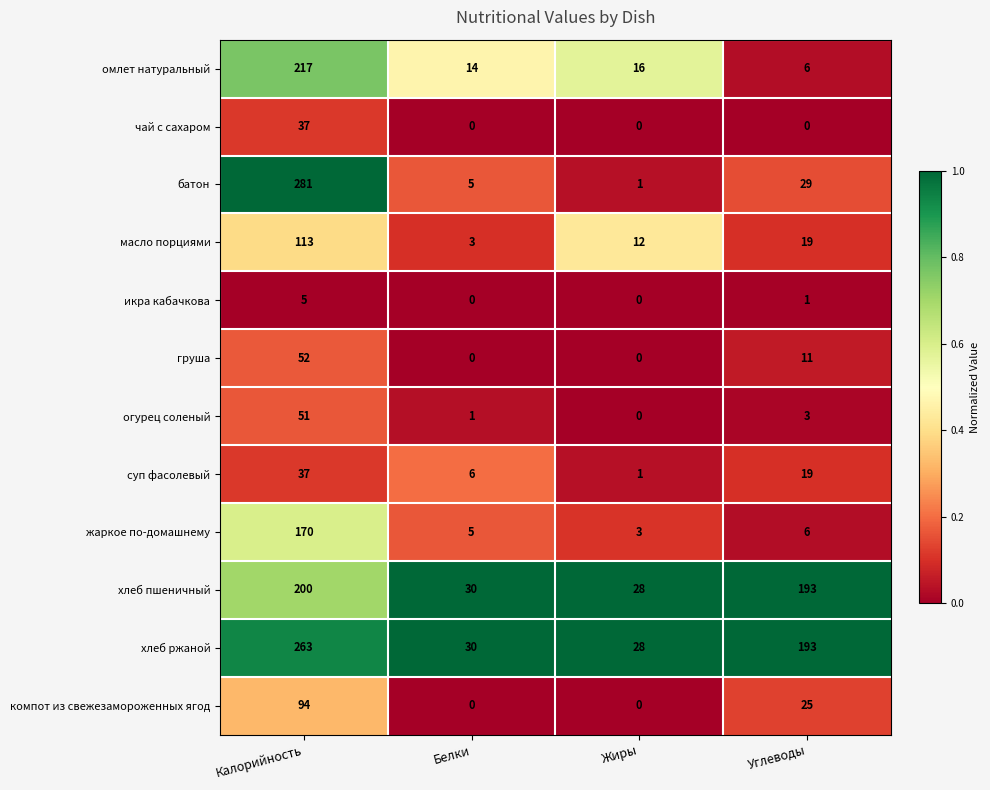

At which category is the sum across all series the highest?

Калорийность